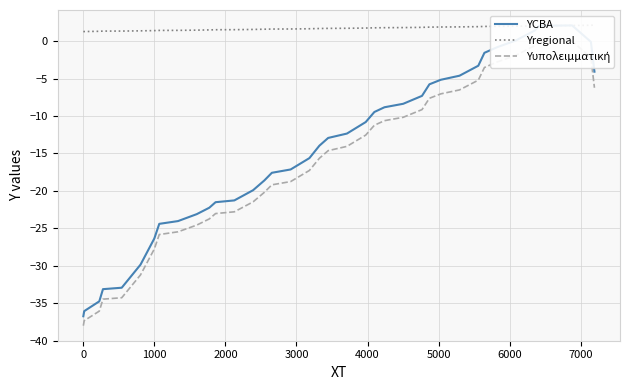

True or false: YCBA and Υυπολειμματική intersect in this chart.

False